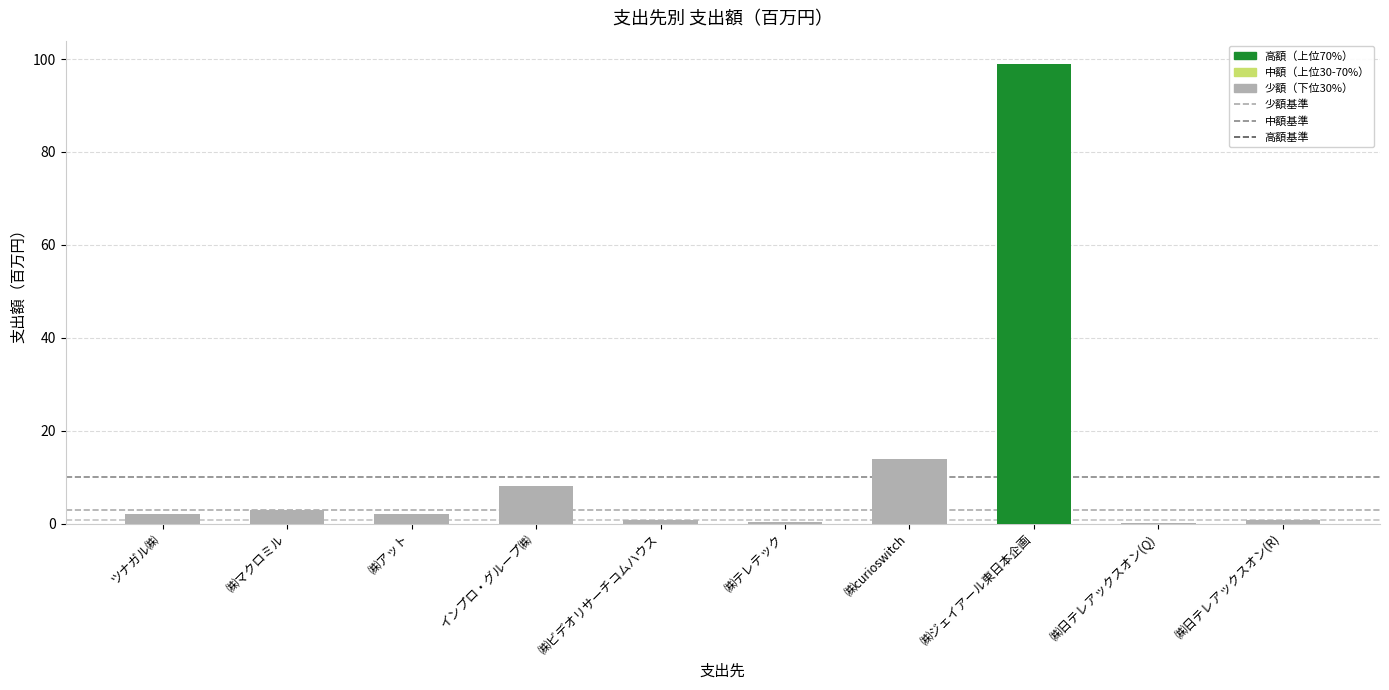

What is the sum of all values?

130.0